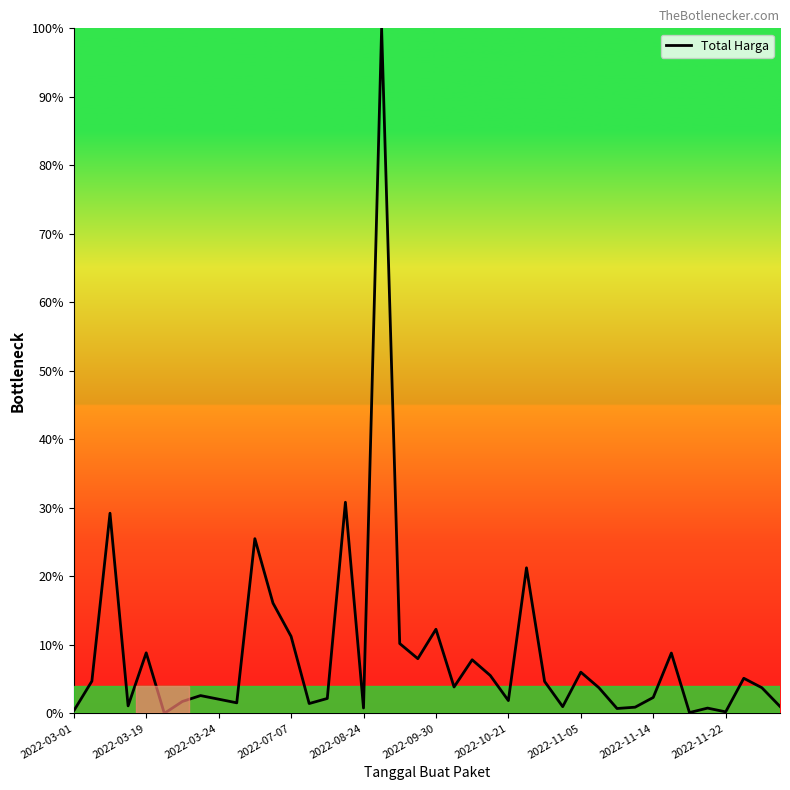

What is the difference between the maximum and minimum values?

100.0